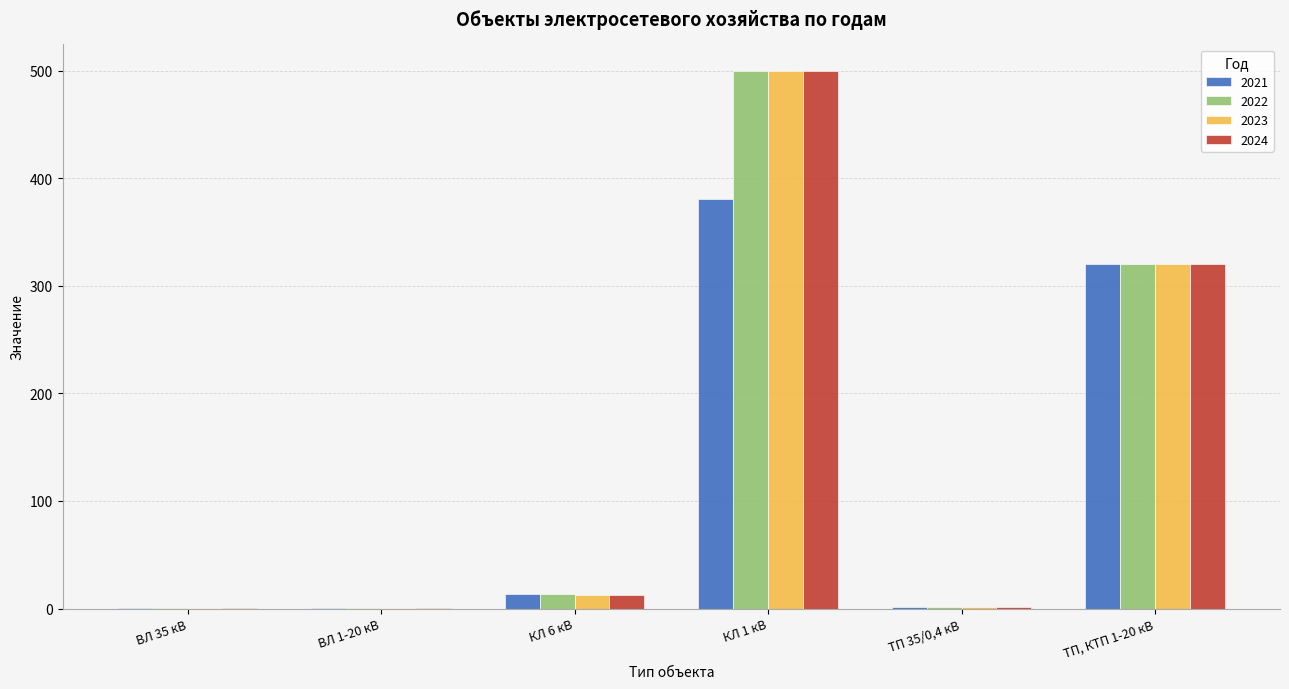

At which category does the chart reach its peak across all series?

КЛ 1 кВ